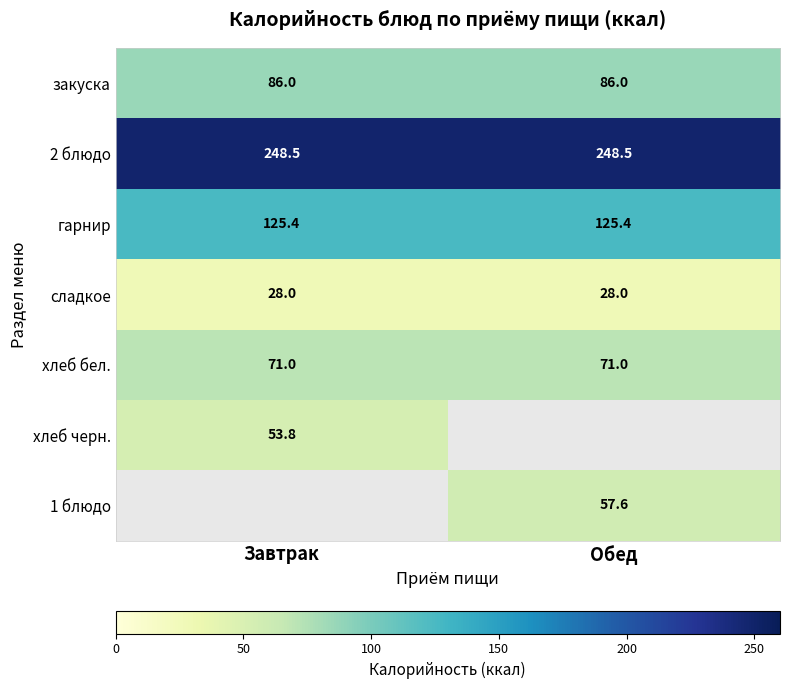

Read the гарнир value at Обед.

125.4